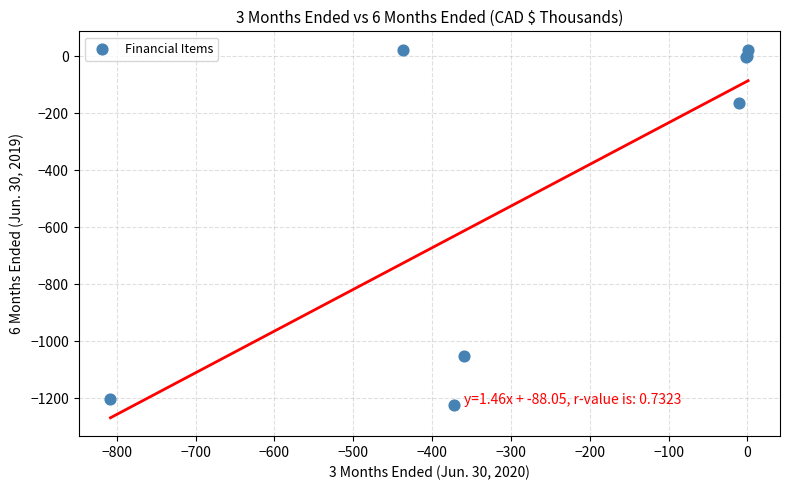

What Y value in the scatter plot is closest to -601?

-166.0